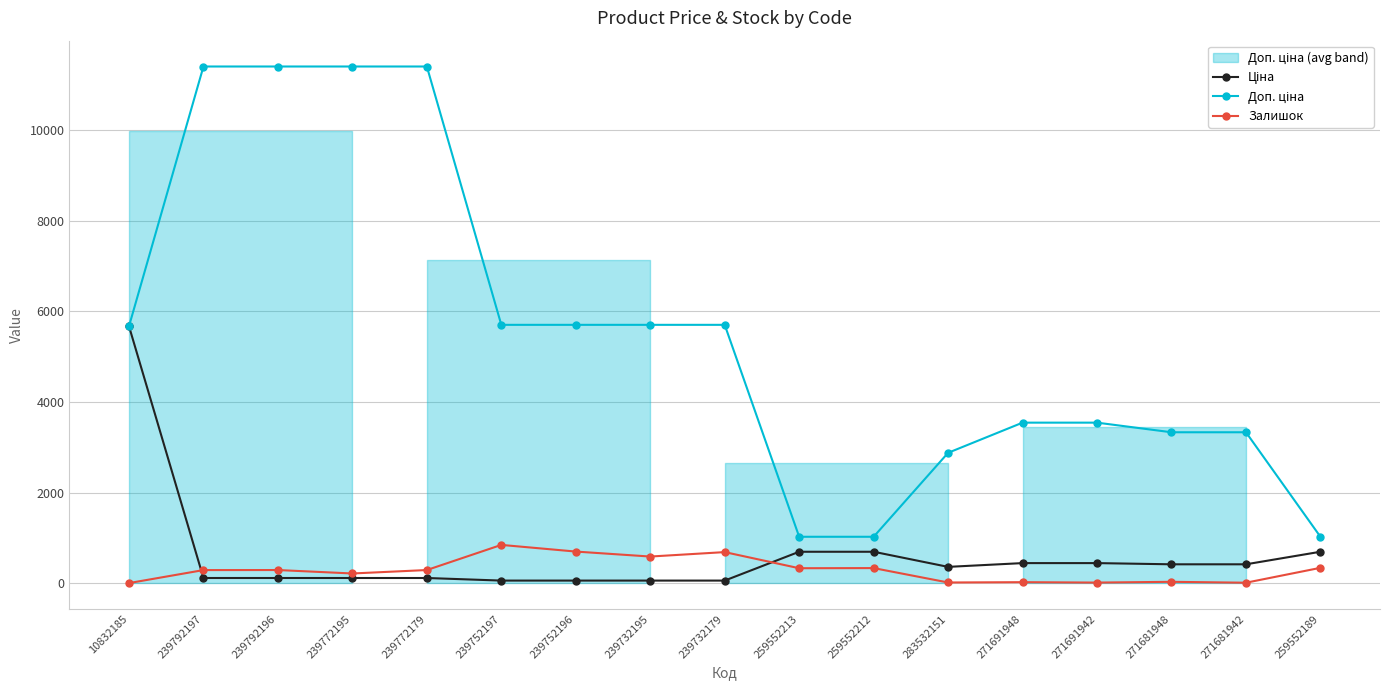

What is the difference between the maximum and minimum values in the Ціна series?

5616.8